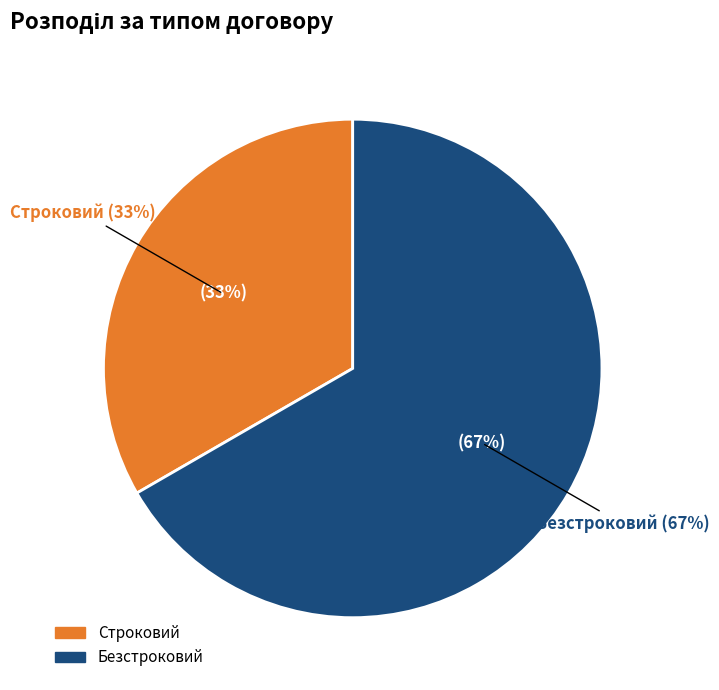

Does Строковий account for over 50% of the chart?

No